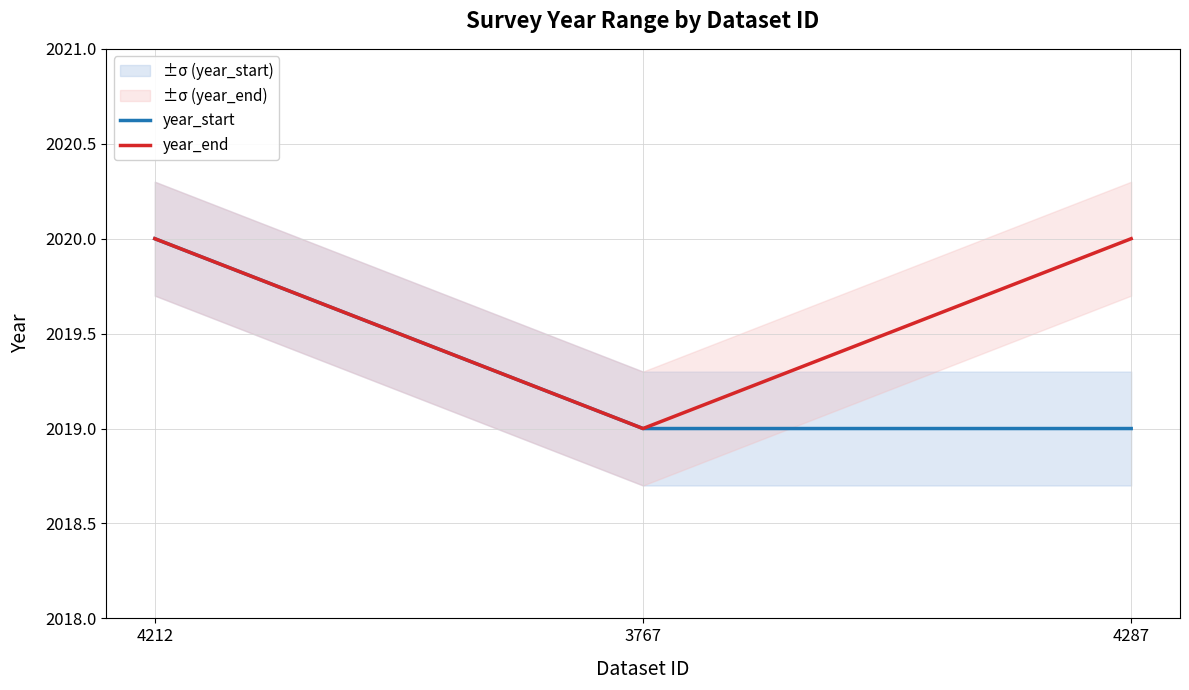

Is it true that year_start equals 2934 at 3767?

False